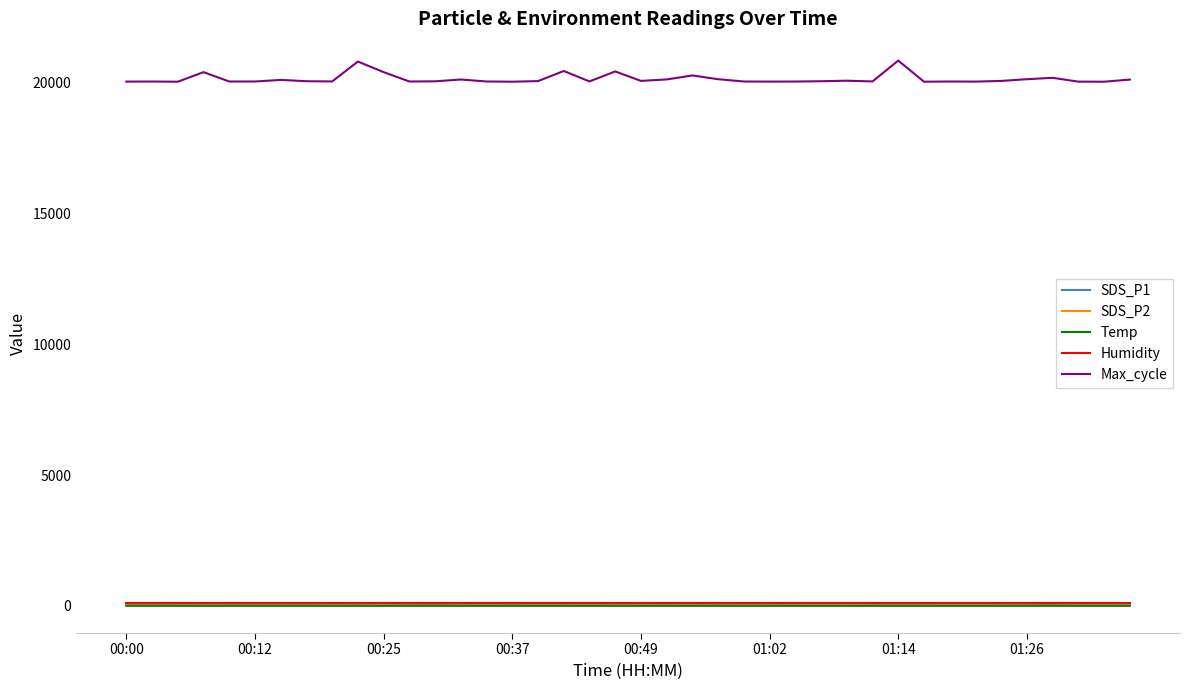

True or false: Temp and Max_cycle cross at least once.

False